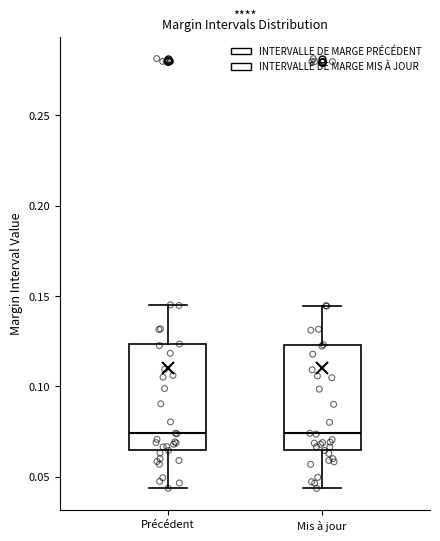

Reading left to right, read every box against the y-axis: the position of its median line, the range the box covers, and the ends of its whiskers. The values are not printed on the chart, so give them approximately, as read against the axis.

Précédent: median 0.075, box 0.065 to 0.125, whiskers 0.045 to 0.145
Mis à jour: median 0.075, box 0.065 to 0.125, whiskers 0.045 to 0.145